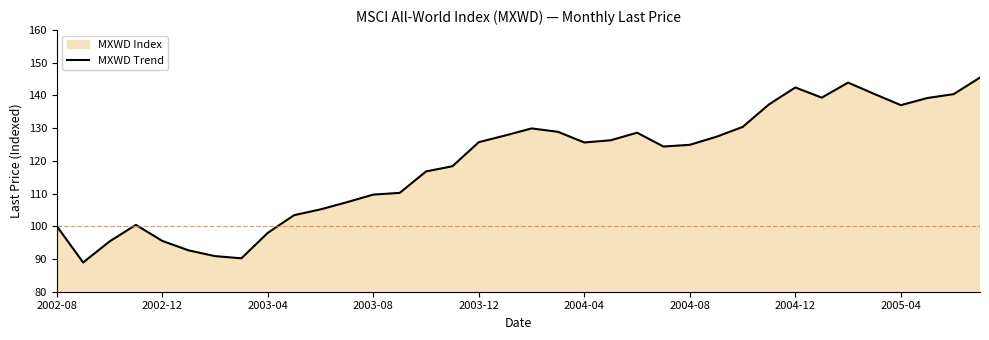

True or false: the data shows 125.7 at 2003-12.

True